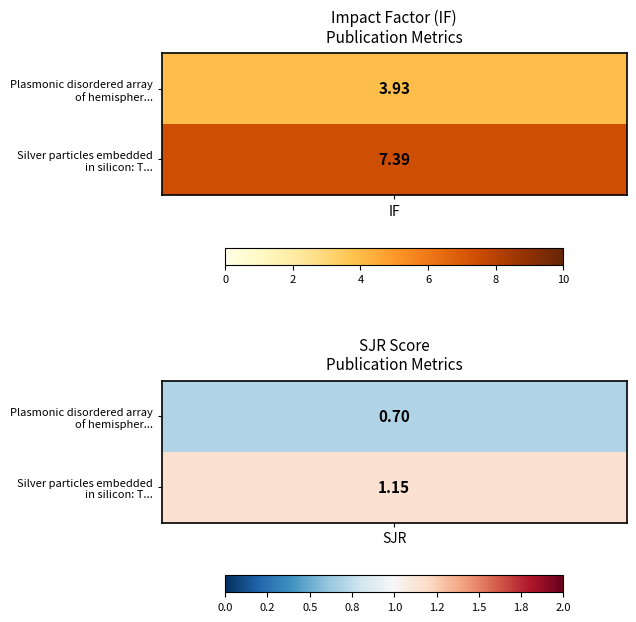

Is it true that Plasmonic disordered array of hemispher... equals 5.2 at 0?

False